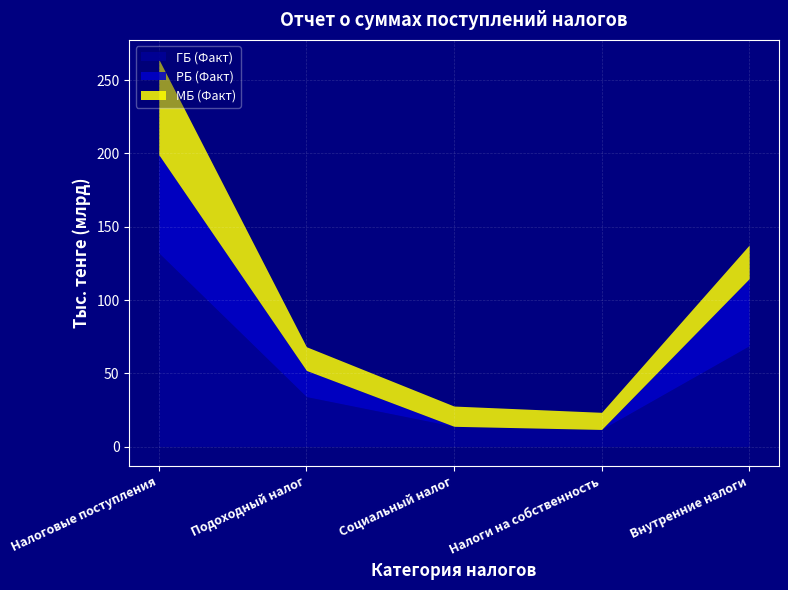

Reading left to right, what are all the values shown in this chart?

ГБ (Факт): 132137239	34066783	13827359	11690394	68749629
РБ (Факт): 67017796	17873223	0	0	45788240
МБ (Факт): 65119444	16193560	13827359	11690394	22961389